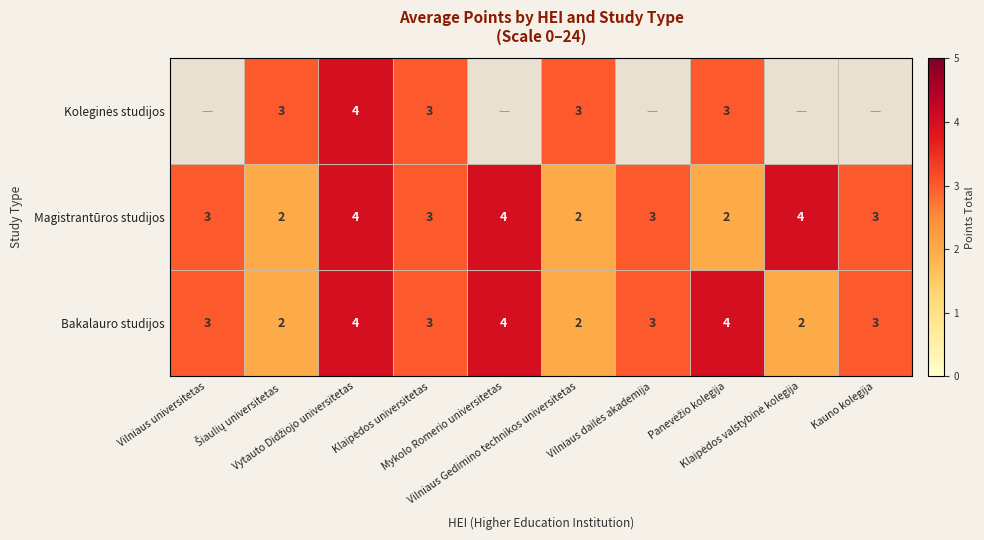

Count the Magistrantūros studijos values in the range 2 to 4.

10